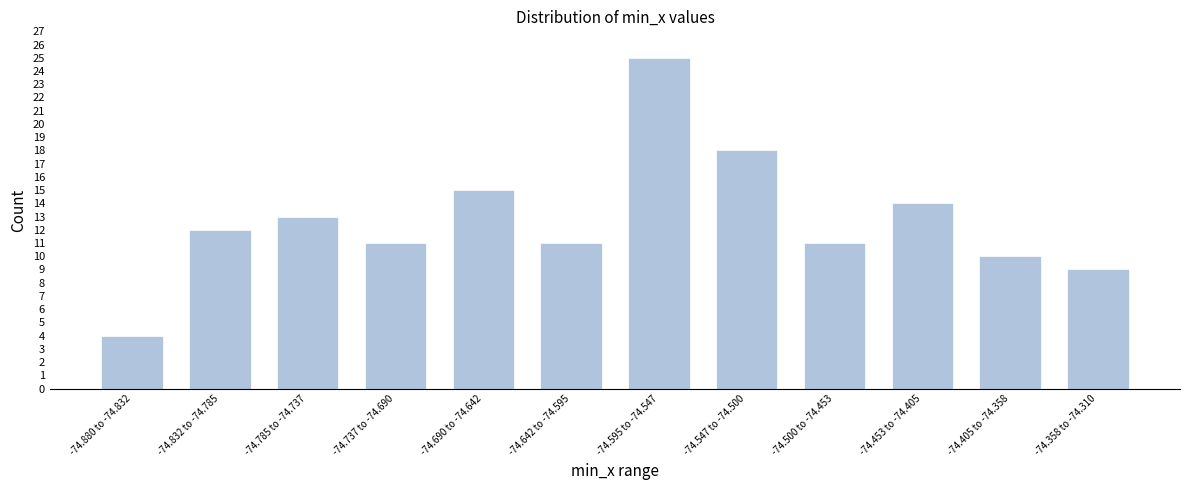

Reading left to right, extract all data points from this chart.

4	12	13	11	15	11	25	18	11	14	10	9